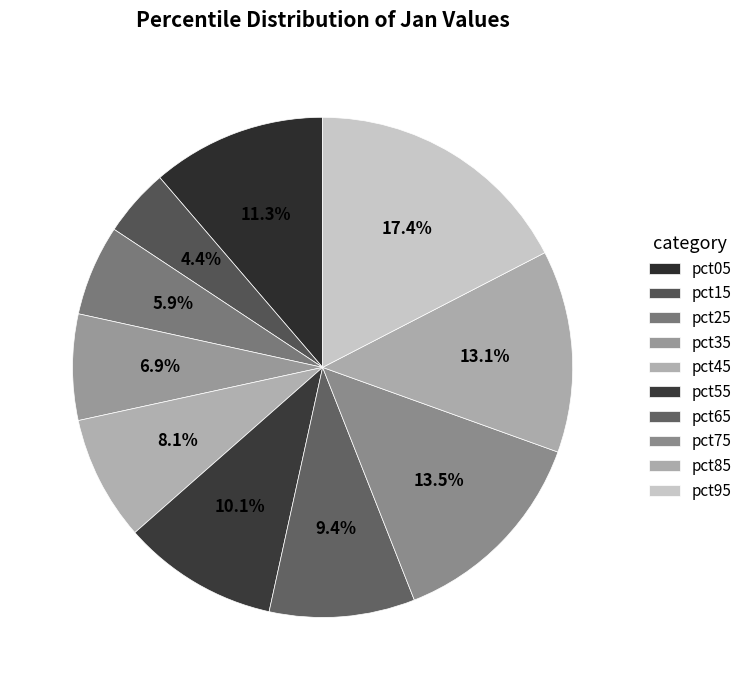

The pct65 slice represents 9% of the pie. True or false?

True